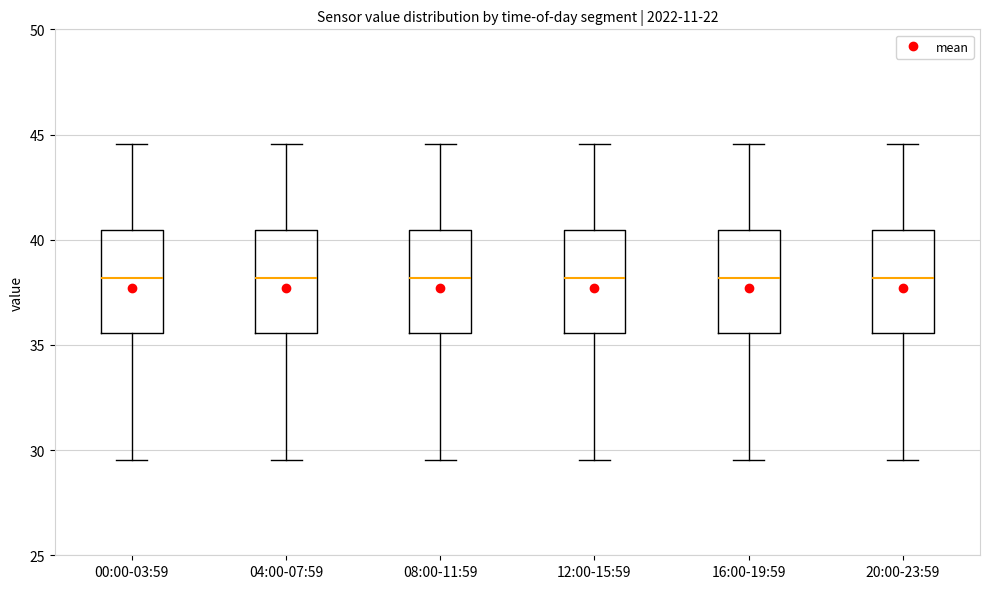

Reading left to right, read every box against the y-axis: the position of its median line, the range the box covers, and the ends of its whiskers. The values are not printed on the chart, so give them approximately, as read against the axis.

00:00-03:59: median 38.0, box 35.5 to 40.5, whiskers 29.5 to 44.5
04:00-07:59: median 38.0, box 35.5 to 40.5, whiskers 29.5 to 44.5
08:00-11:59: median 38.0, box 35.5 to 40.5, whiskers 29.5 to 44.5
12:00-15:59: median 38.0, box 35.5 to 40.5, whiskers 29.5 to 44.5
16:00-19:59: median 38.0, box 35.5 to 40.5, whiskers 29.5 to 44.5
20:00-23:59: median 38.0, box 35.5 to 40.5, whiskers 29.5 to 44.5